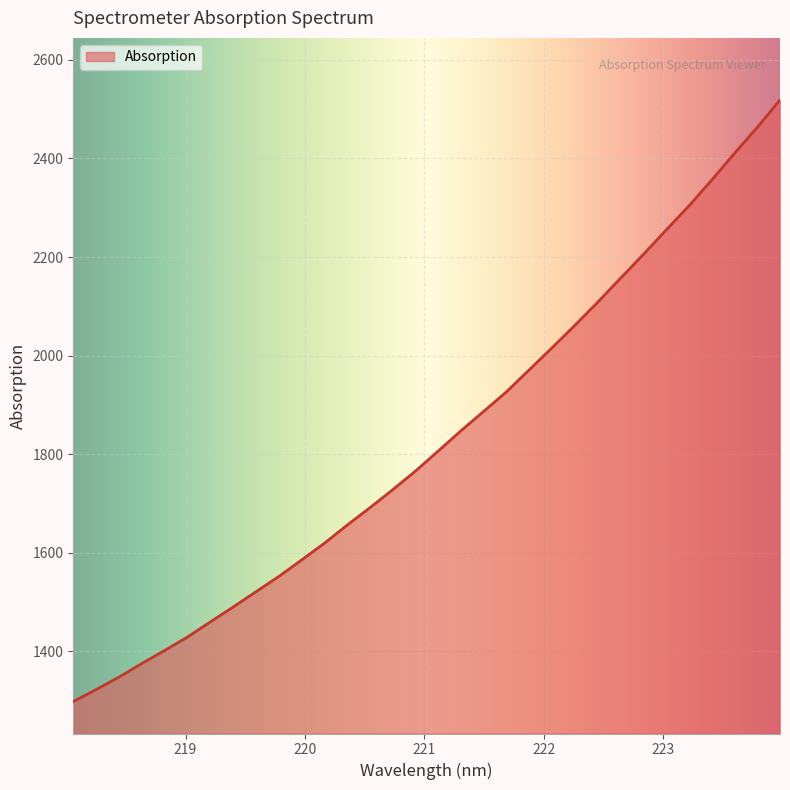

What is the average value?

1829.1